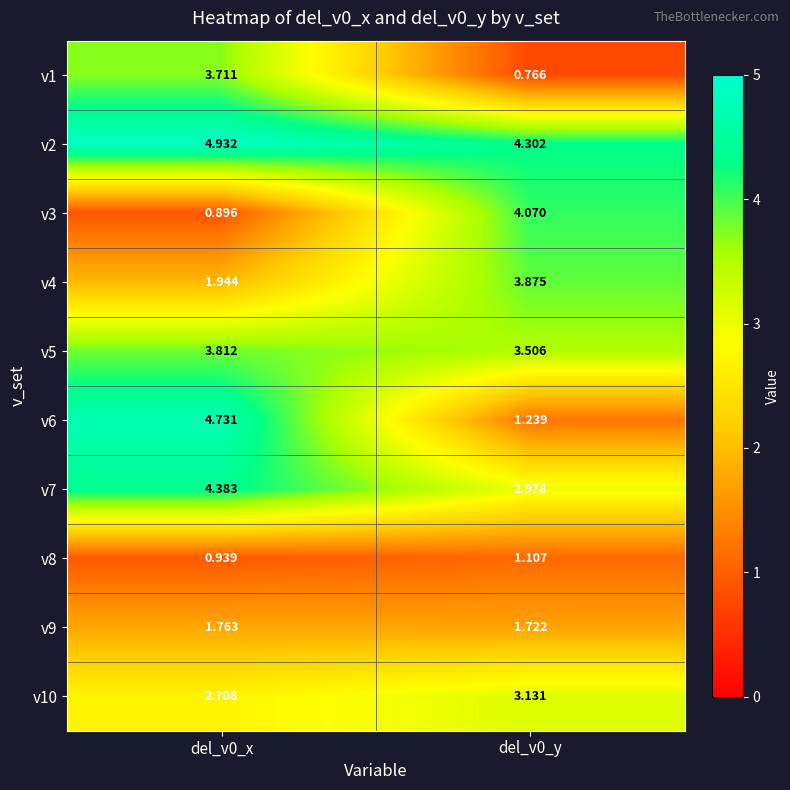

Is the value of v7 at del_v0_x greater than the value of v10 at del_v0_y?

Yes